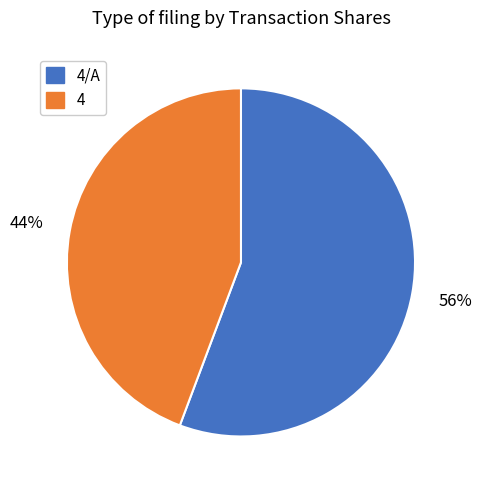

Is it true that 4 is 44% of the pie?

True